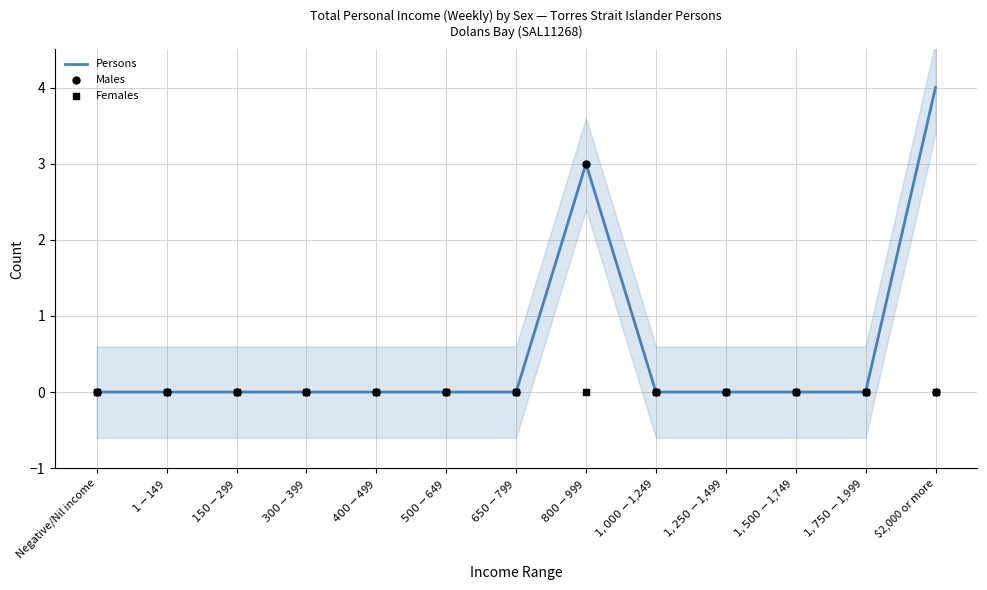

Which series has the widest spread of Y values?

Persons